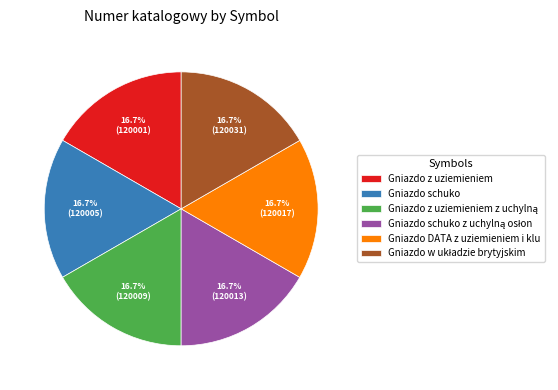

What portion of the pie excludes Gniazdo schuko?

83.3%